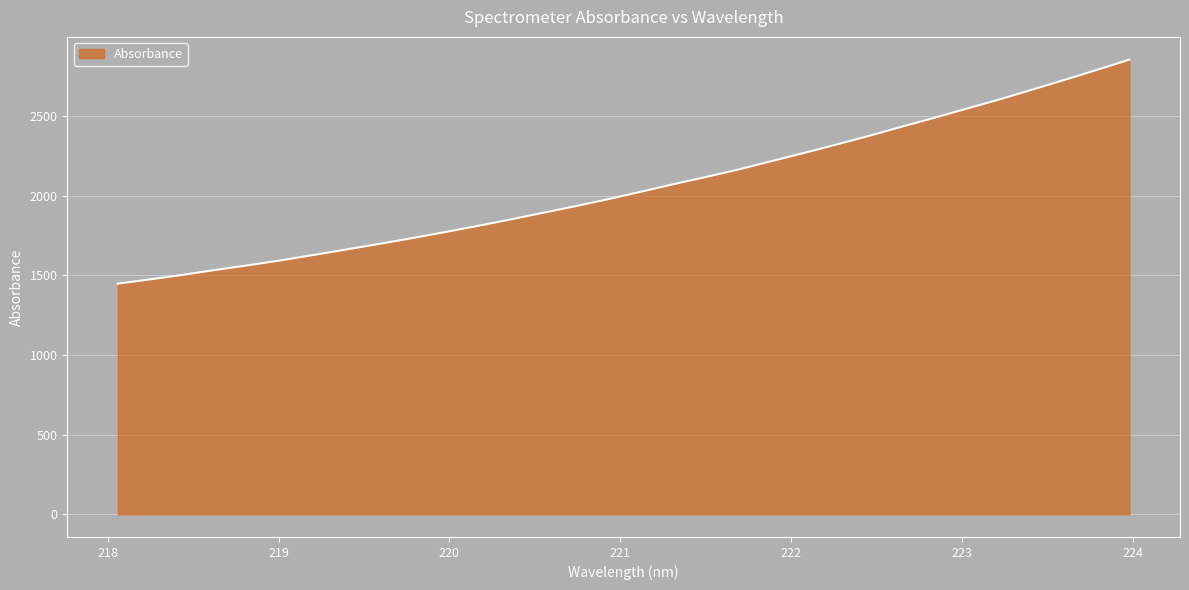

What is the difference between the maximum and minimum values?

1406.3